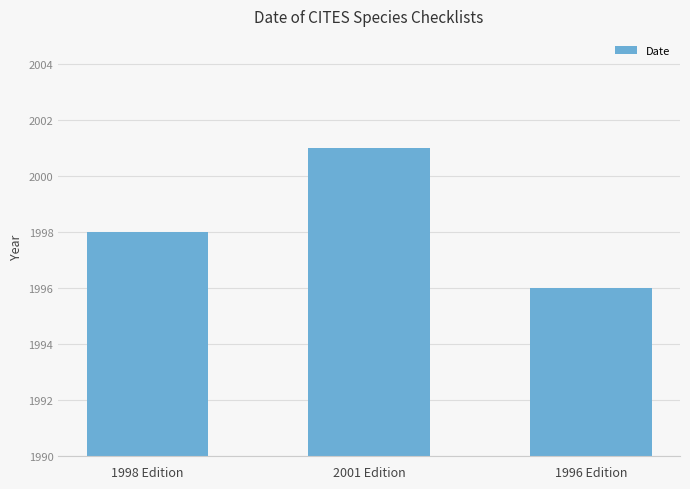

What position from the right is 2001 Edition?

2